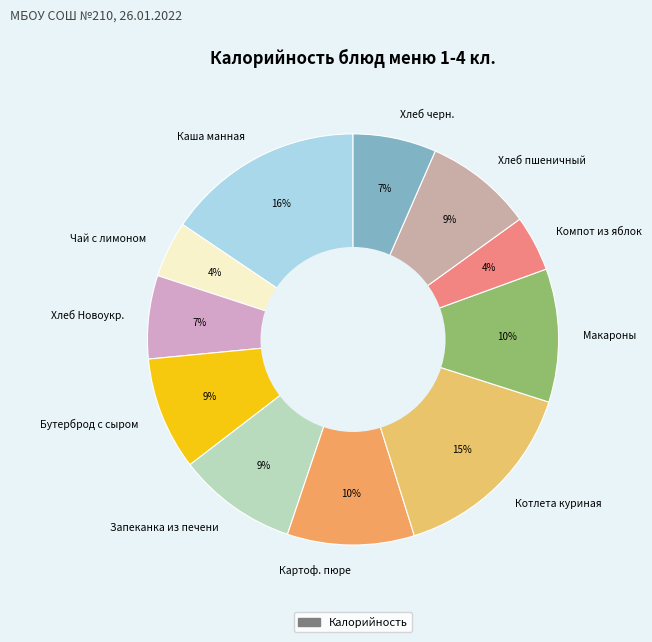

What is the ratio of the value at Картоф. пюре to the value at Котлета куриная?

0.7